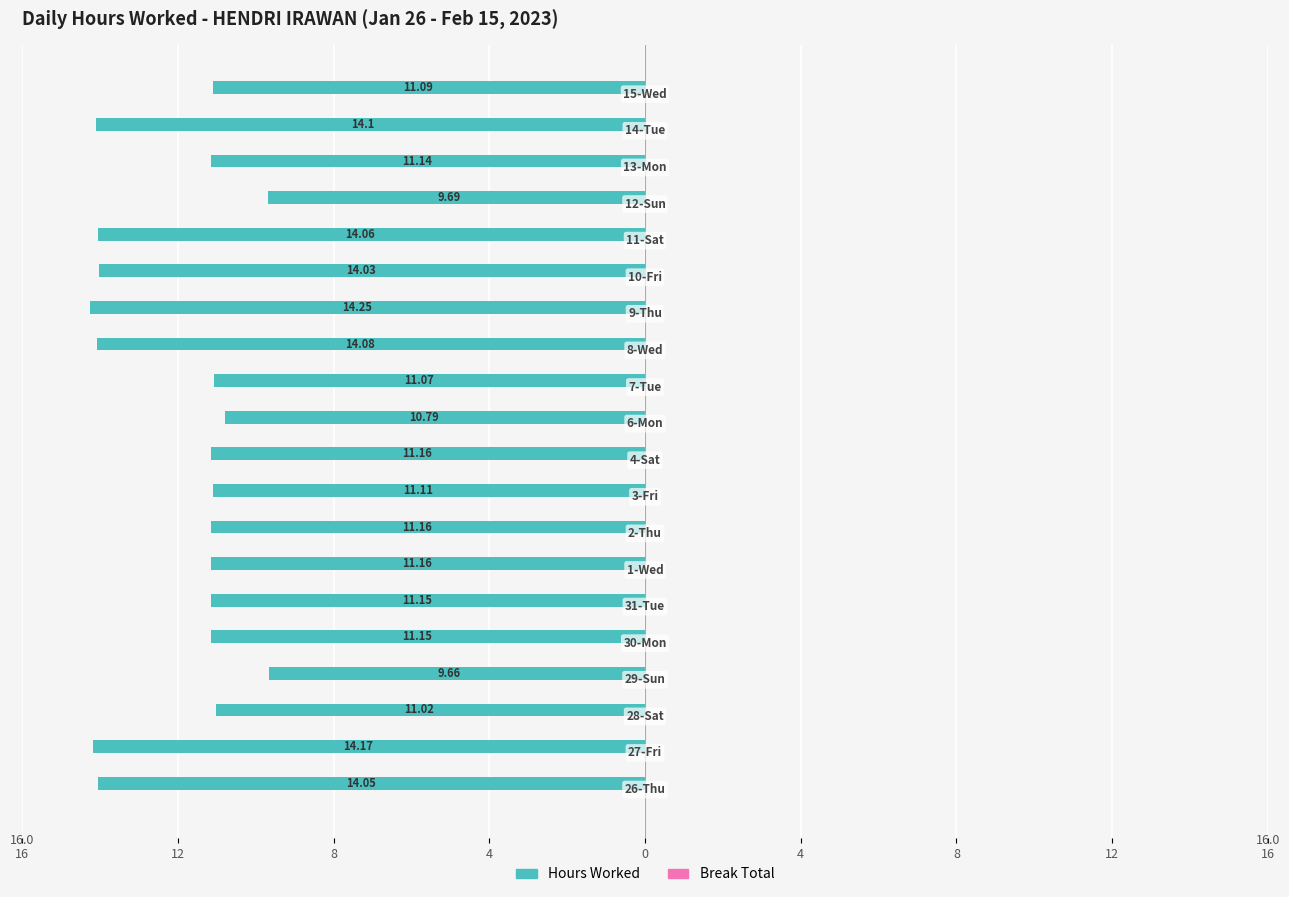

Does the chart contain any negative values?

Yes